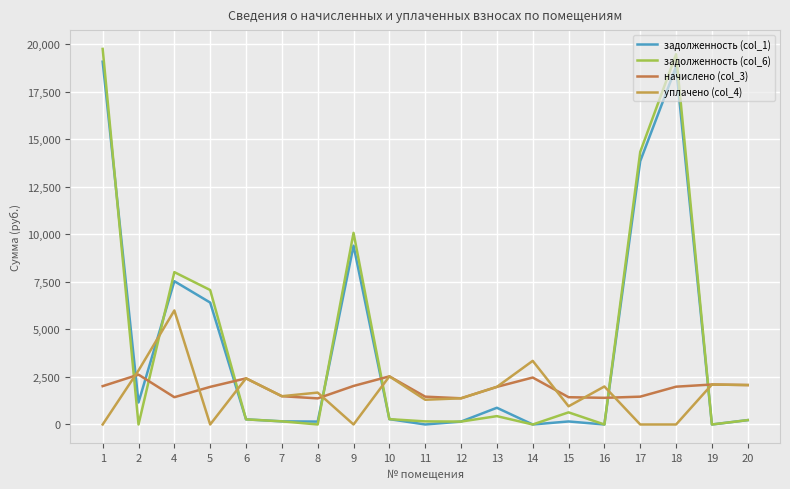

Reading right to left, list all the values displayed in this chart.

задолженность (col_1): 230.6	0.0	18819.6	13855.2	0.0	159.5	0.0	879.9	153.2	0.0	281.4	9407.3	152.6	165.4	269.8	6414.6	7538.8	1157.5	19090.4
задолженность (col_6): 230.6	0.0	19482.6	14343.3	0.0	638.1	0.0	439.9	153.2	162.7	281.4	10083.0	0.0	165.4	269.8	7074.5	8017.4	0.0	19762.9
начислено (col_3): 2074.9	2103.6	1989.1	1464.4	1402.4	1435.8	2470.9	1979.5	1378.5	1464.4	2532.9	2027.2	1373.8	1488.2	2427.9	1979.5	1435.8	2623.5	2017.7
уплачено (col_4): 2074.9	2103.6	0.0	0.0	2000.0	957.2	3348.0	1979.5	1378.5	1301.7	2532.9	0.0	1679.0	1488.2	2427.9	0.0	6000.0	2842.1	0.0